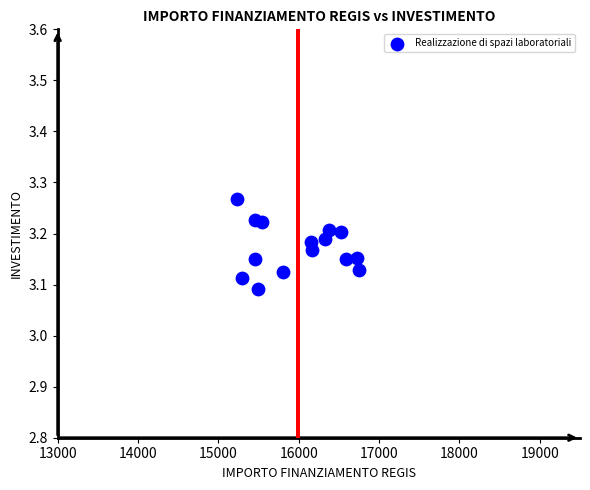

Count the number of points in this scatter plot.

15